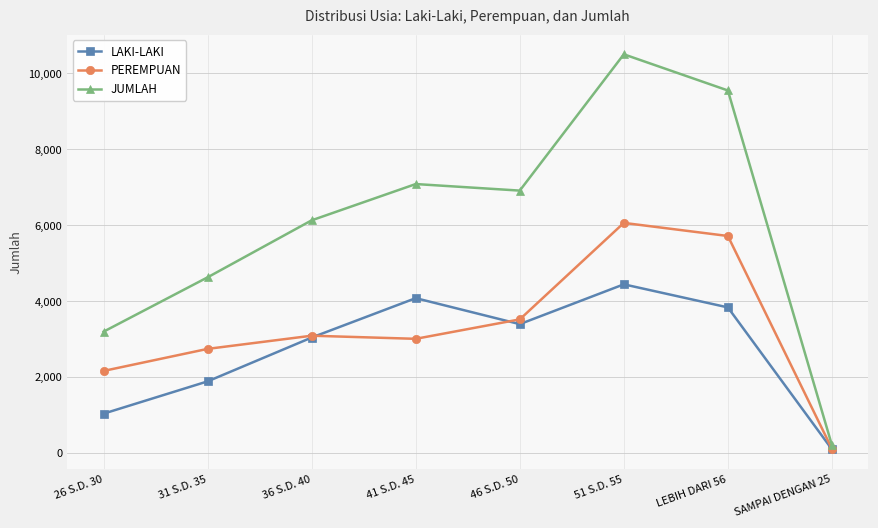

The JUMLAH series shows 10505 at 51 S.D. 55. True or false?

True